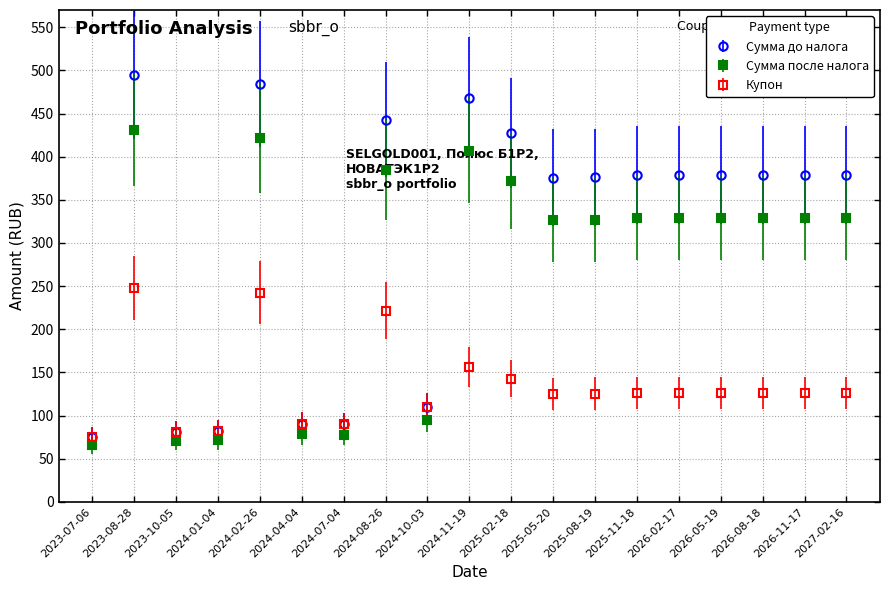

Where does the Сумма до налога series first go above 378?

2023-08-28